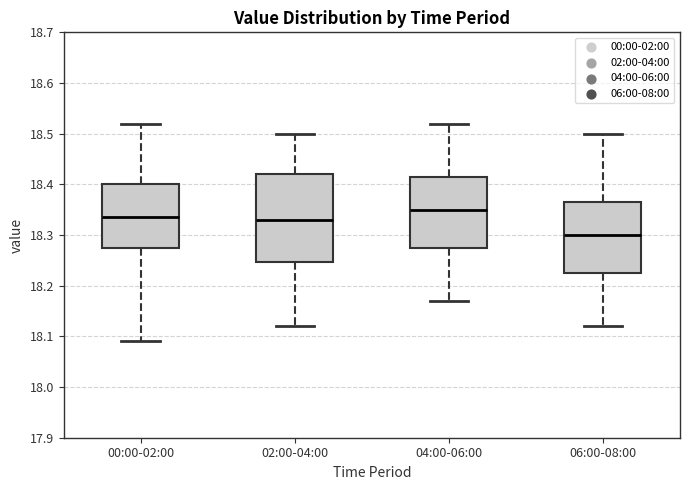

Reading left to right, read every box against the y-axis: the position of its median line, the range the box covers, and the ends of its whiskers. The values are not printed on the chart, so give them approximately, as read against the axis.

00:00-02:00: median 18.34, box 18.28 to 18.40, whiskers 18.09 to 18.52
02:00-04:00: median 18.33, box 18.25 to 18.42, whiskers 18.12 to 18.50
04:00-06:00: median 18.35, box 18.28 to 18.42, whiskers 18.17 to 18.52
06:00-08:00: median 18.30, box 18.23 to 18.37, whiskers 18.12 to 18.50